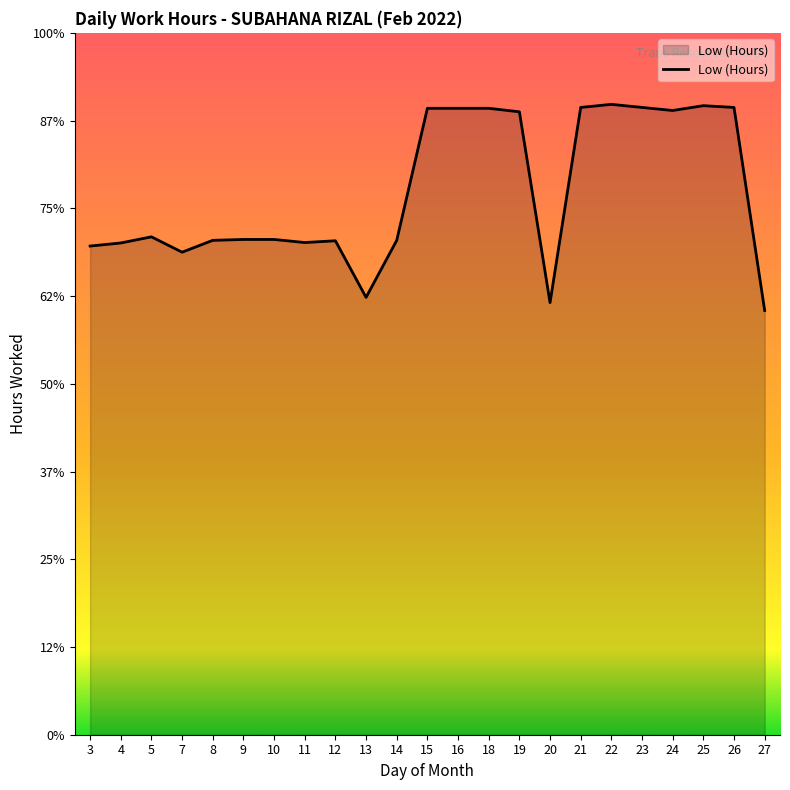

How many interior local valleys (lower than both neighbors) does the data have?

5